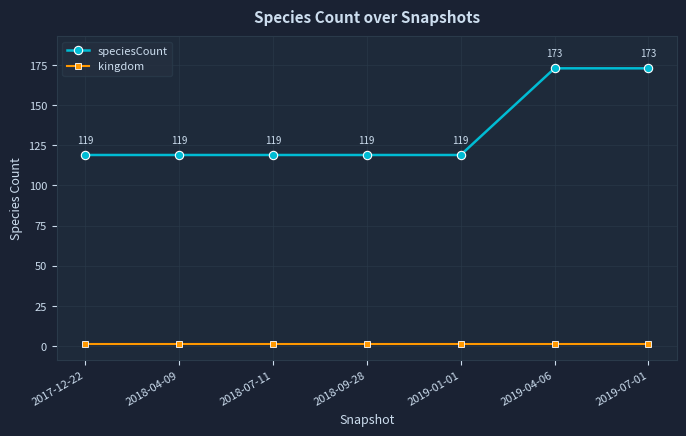

True or false: kingdom has more than 2 points higher than both neighbors.

False